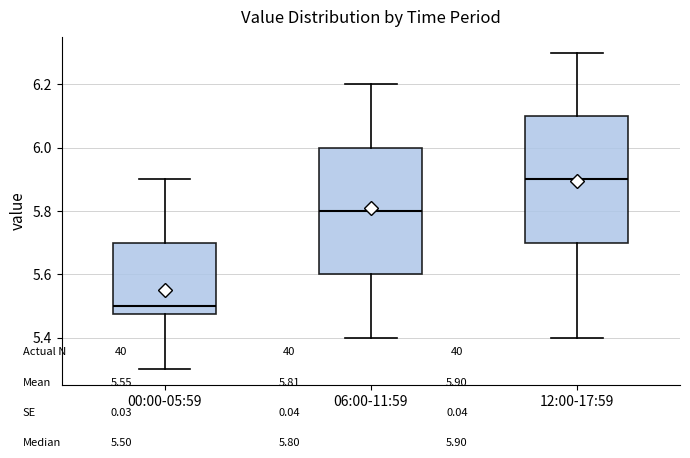

Where is the lower edge of the box for 12:00-17:59 on the y-axis? The values are not printed on the chart, so give them approximately, as read against the axis.

5.70